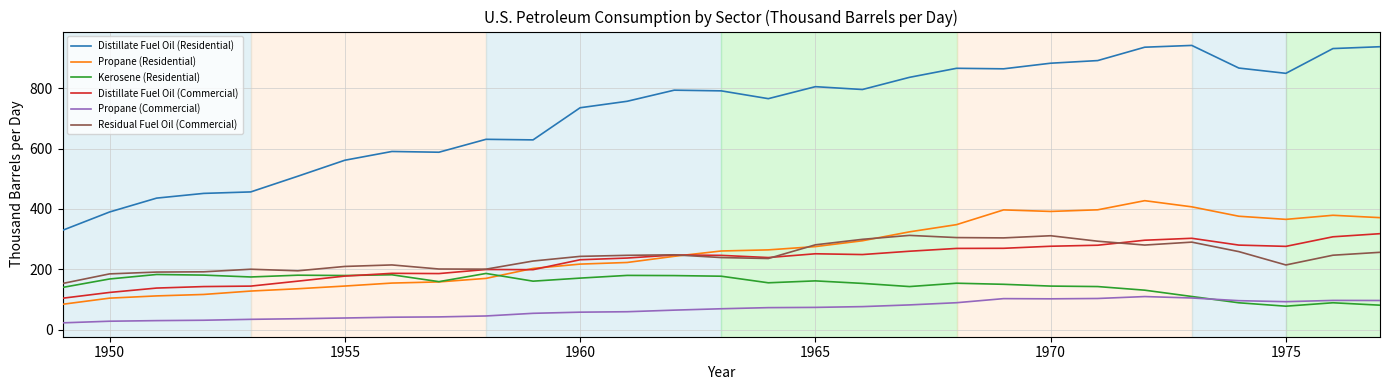

Which series has the largest total across all categories?

Distillate Fuel Oil (Residential)